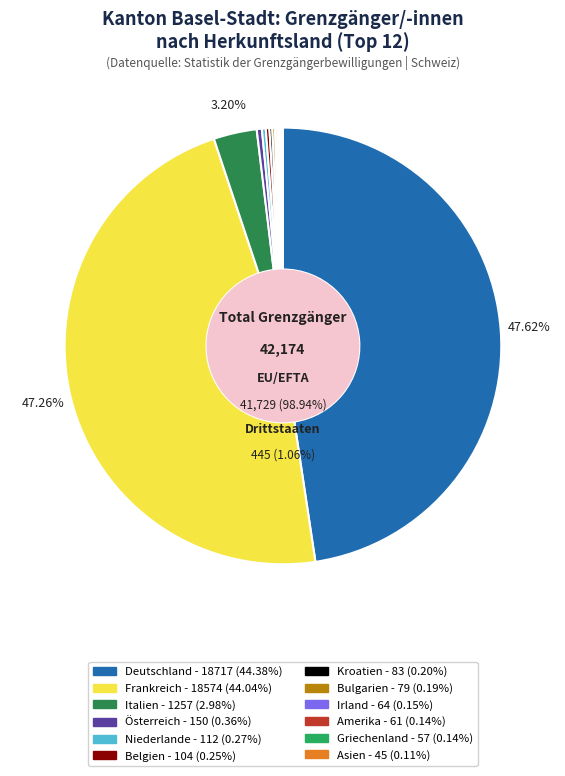

To the nearest percent, what is the difference between the largest and smallest slice percentages?

48%